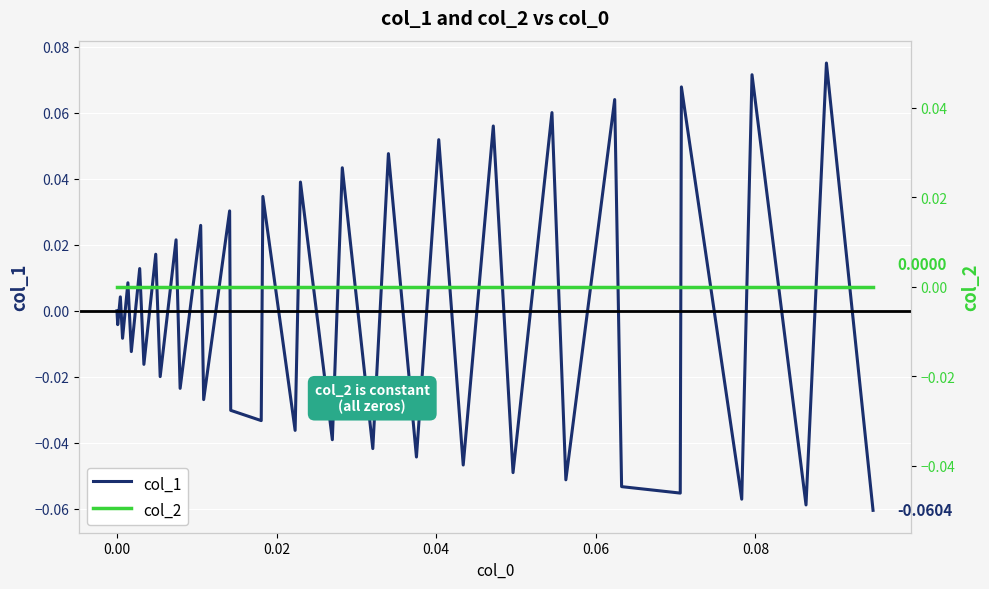

True or false: col_2 has more than 1 points higher than both neighbors.

False